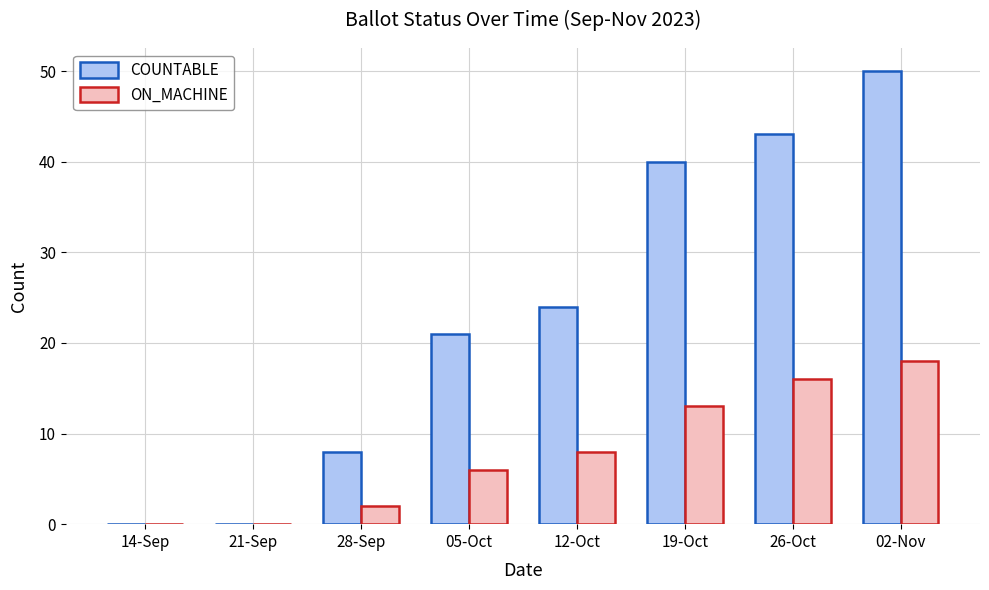

The COUNTABLE series shows 5 at 28-Sep. True or false?

False